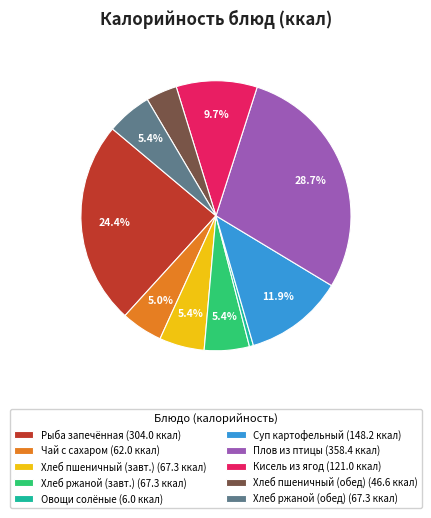

Between Хлеб ржаной (завт.) (67.3 ккал) and Суп картофельный (148.2 ккал), which is larger?

Суп картофельный (148.2 ккал)